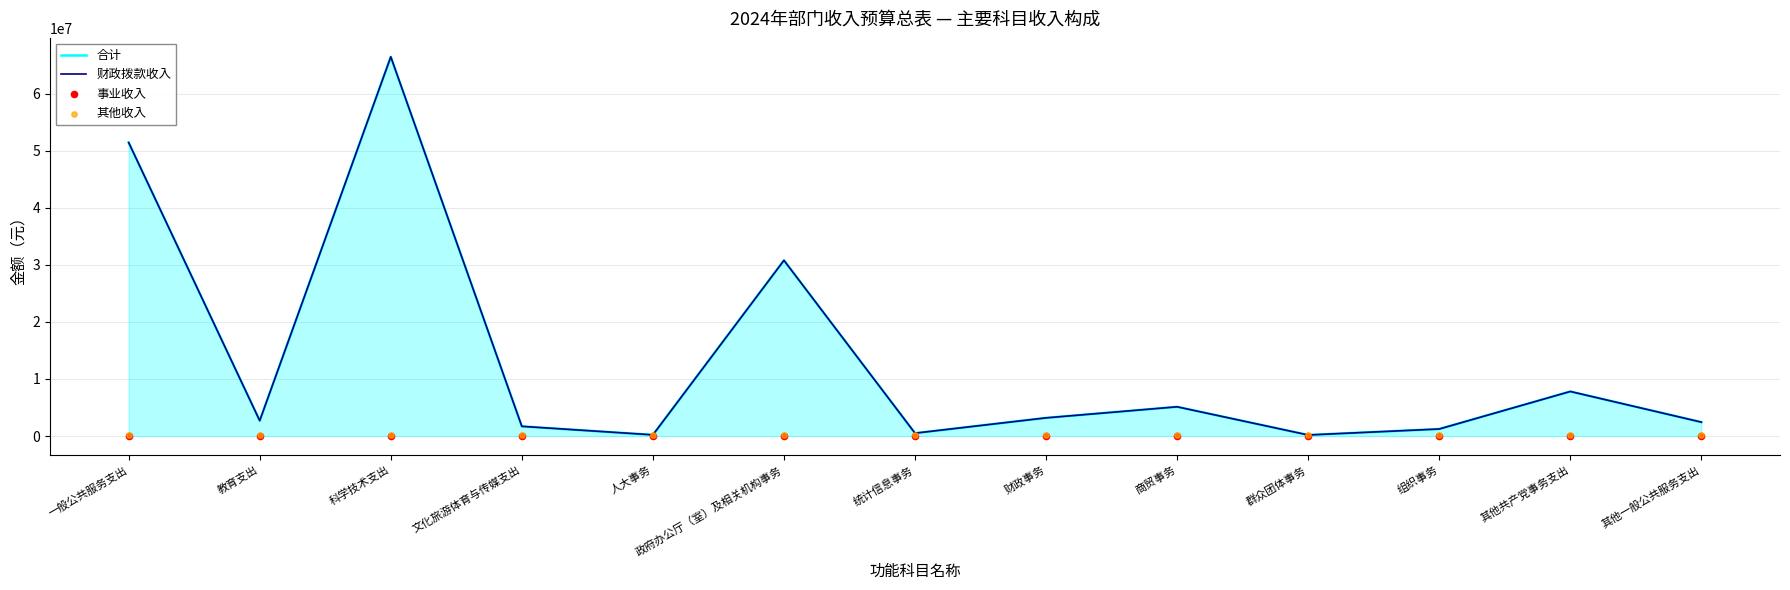

Which series has the largest Y range (max minus min)?

合计